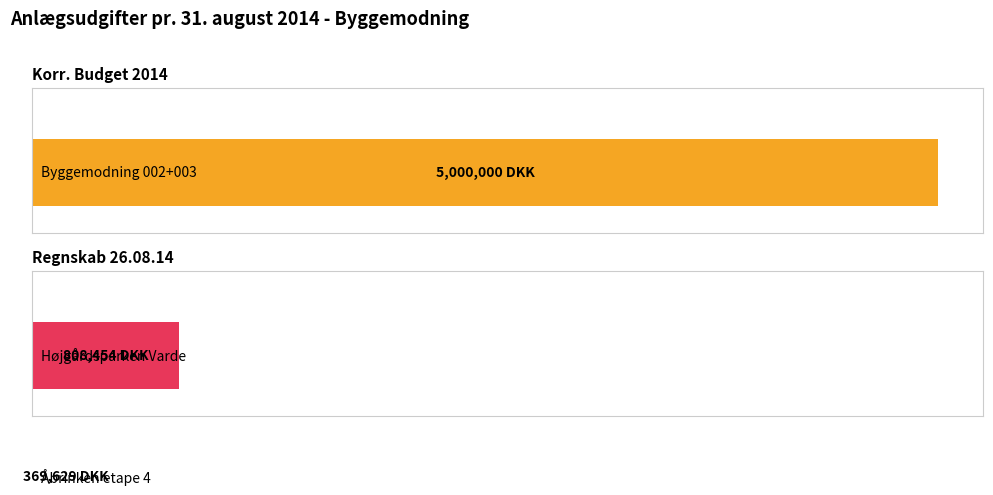

Reading left to right, transcribe all the data shown in this chart.

Korr. Budget 2014: 5000000.0	0.0	0.0	0.0	0.0	0.0	0.0	0.0	0.0	0.0
Regnskab 26.08.14: 328653.8	808454.0	294398.6	101561.2	104960.0	369628.8	3860.0	0.0	0.0	0.0